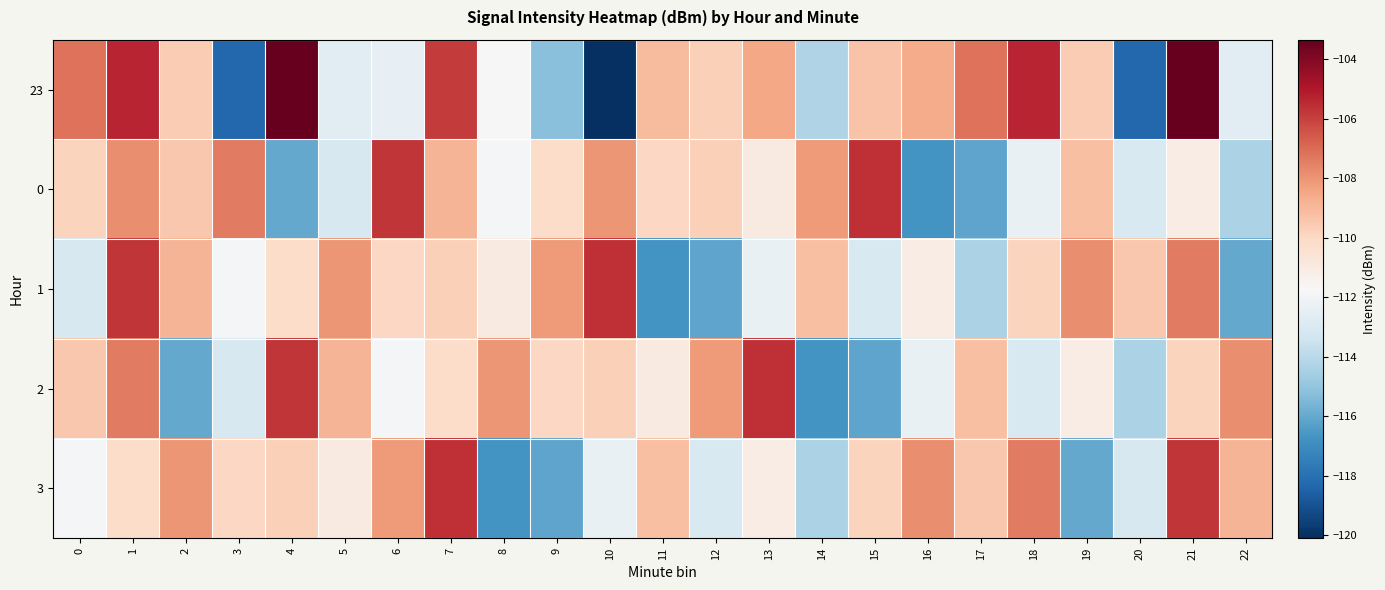

Between 0 and 19, which series saw the biggest shift?

1